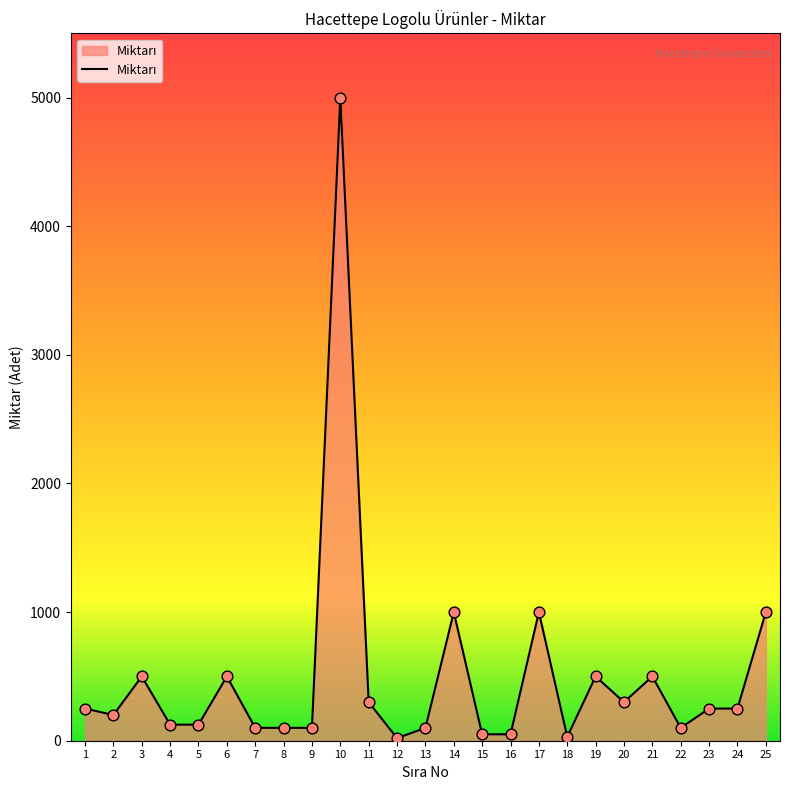

What is the change in value from 20 to 25?

+700